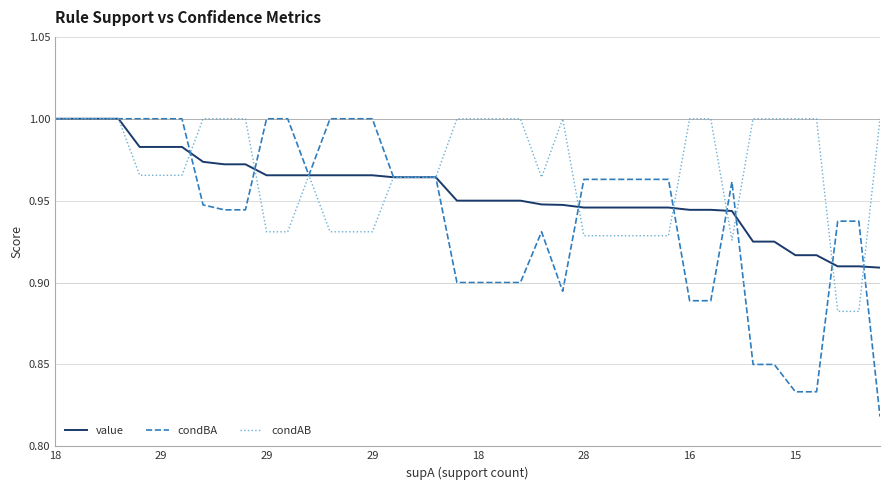

Which series has the widest spread of values?

condBA